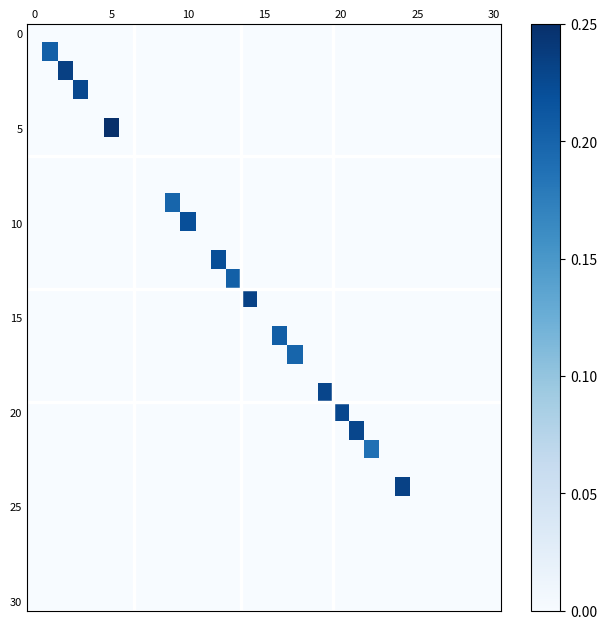

How many series are shown in this chart?

31